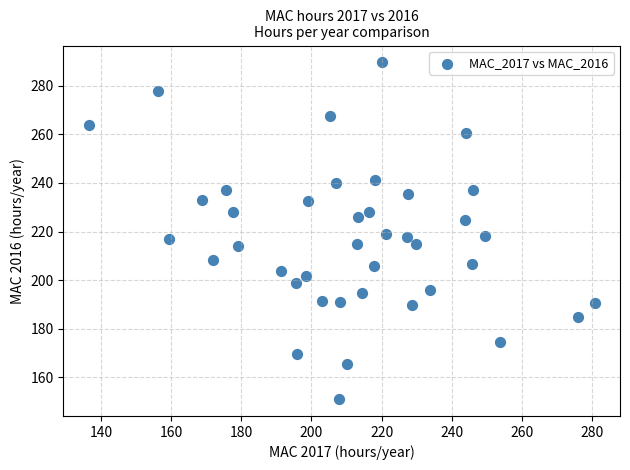

What is the range of X values (max minus min)?

144.4